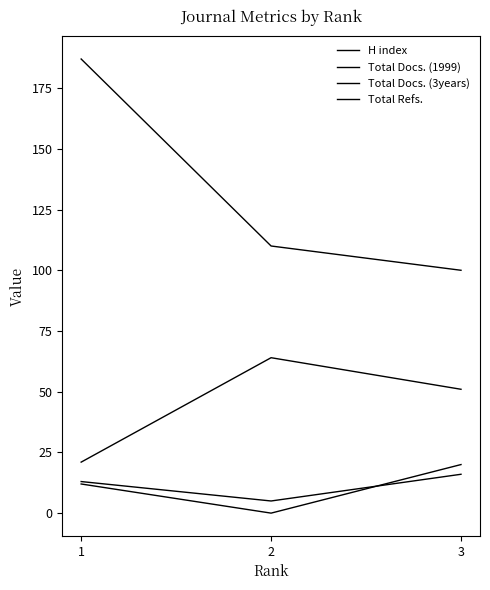

What is the approximate value of H index at 3?

100